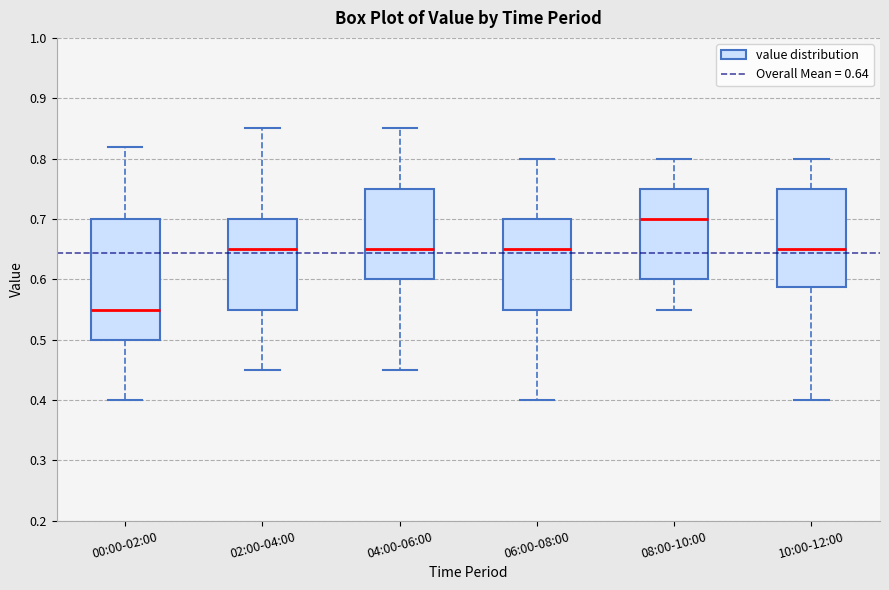

Which box's median line is the highest?

08:00-10:00